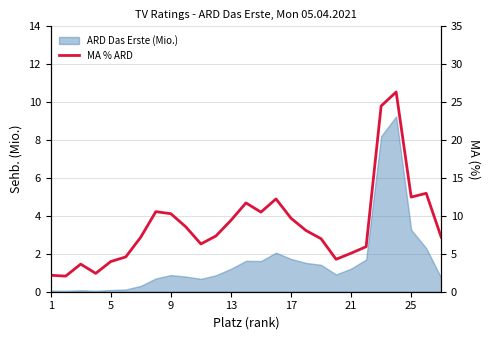

Is it true that the value at 25 is 4.5?

False